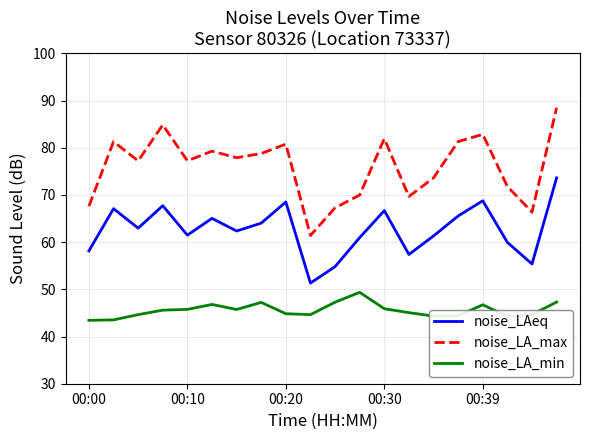

What is the greatest value displayed?

88.5